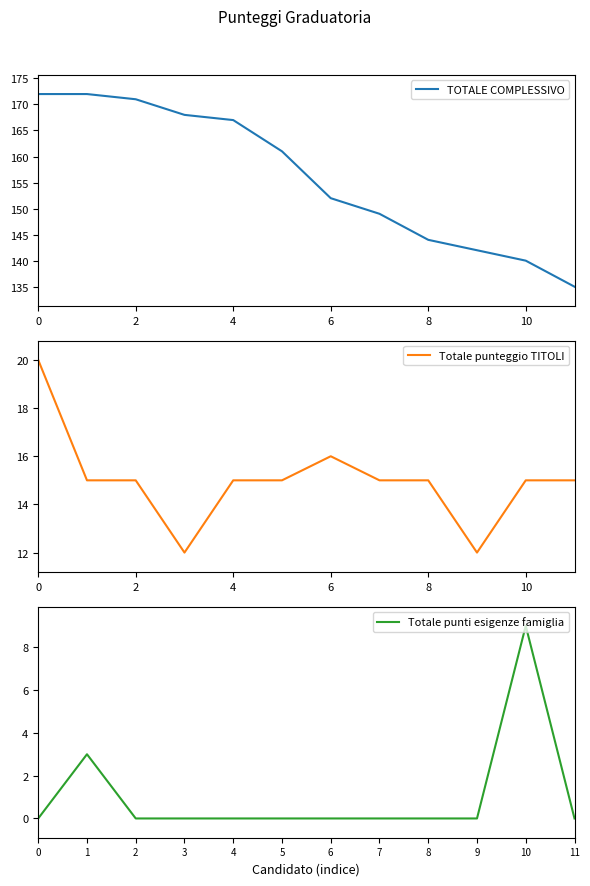

True or false: TOTALE COMPLESSIVO and Totale punteggio TITOLI cross at least once.

False